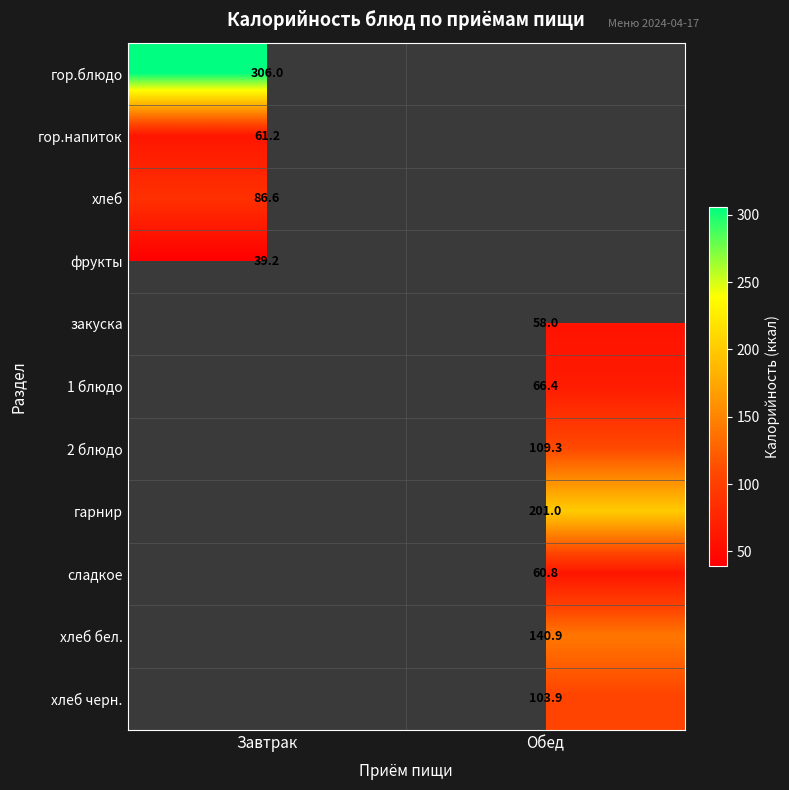

The 1 блюдо series shows 99.2 at Обед. True or false?

False